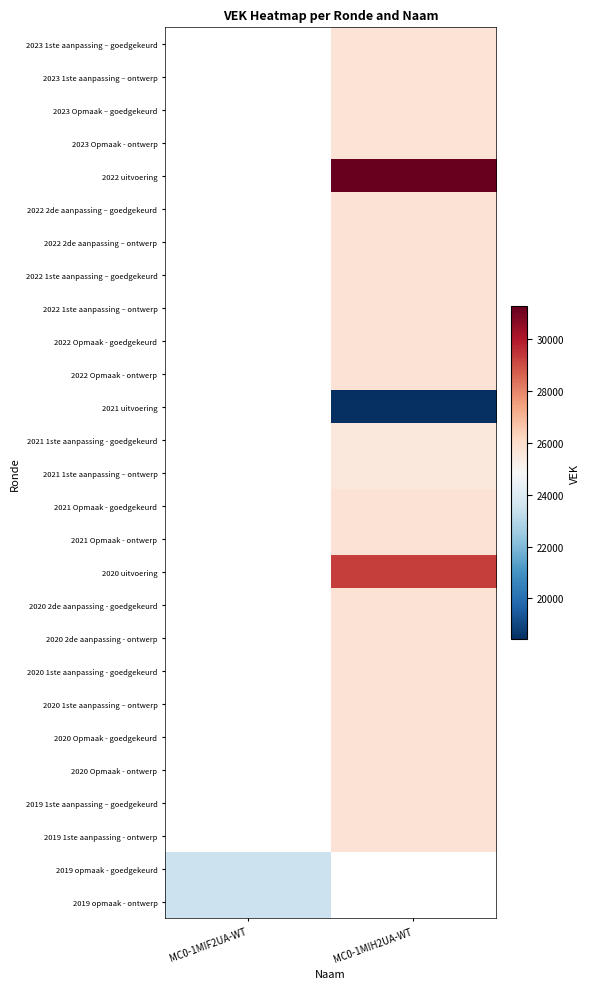

What is the maximum value shown in the chart?

31256.0